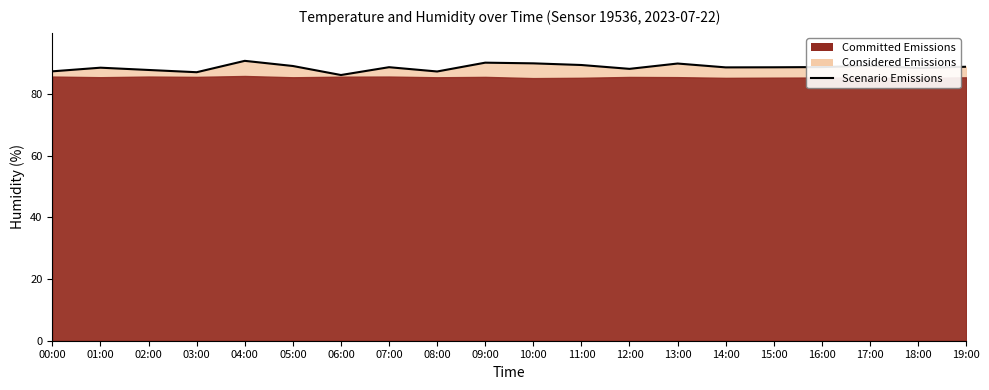

Which has a higher value, 19:00 or 12:00?

19:00